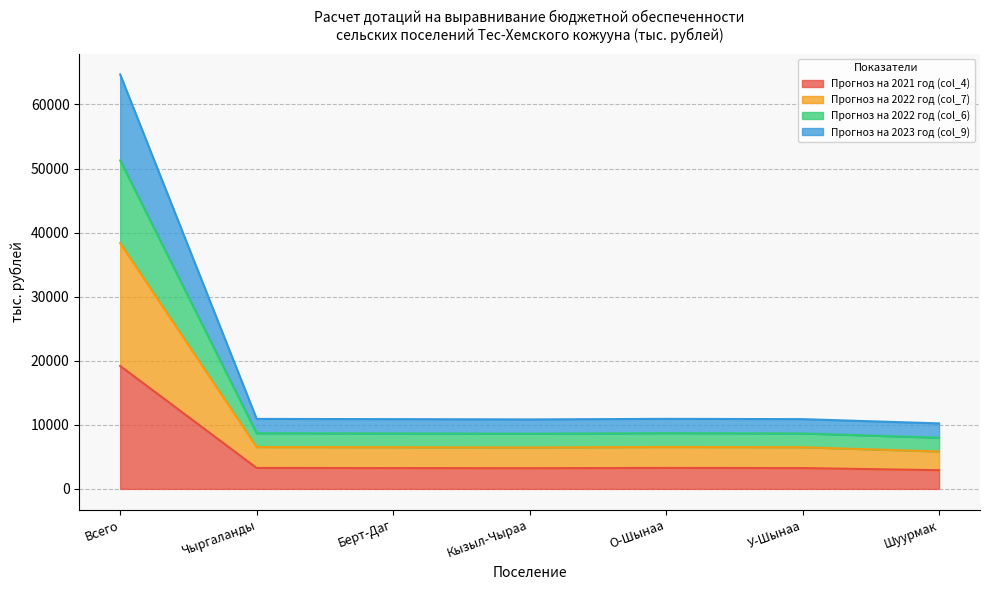

True or false: Прогноз на 2021 год (col_4) and Прогноз на 2023 год (col_9) cross at least once.

False